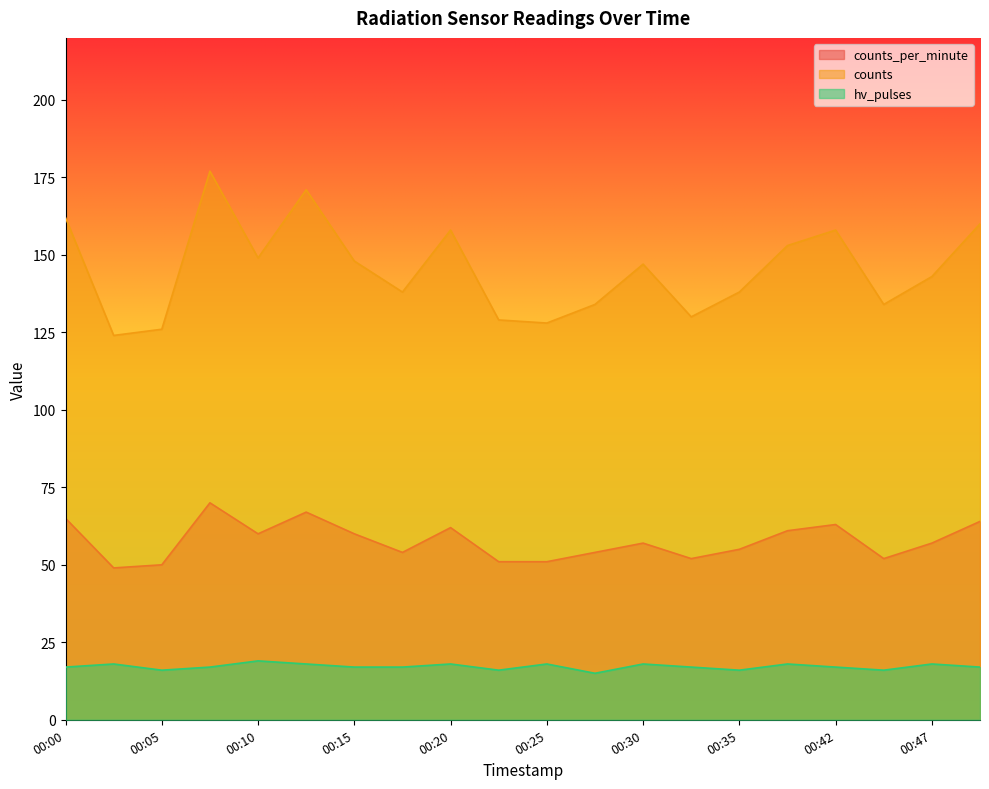

What is the value of the counts point at the 4th from the left?

177